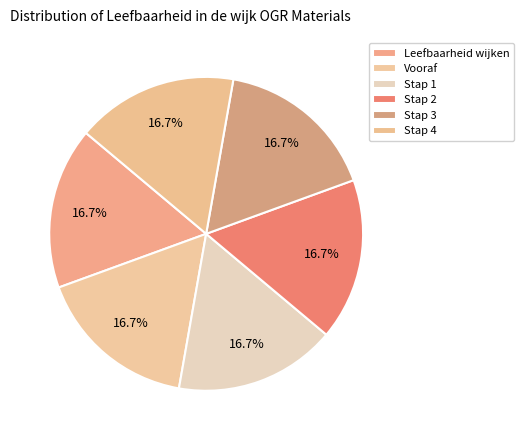

To the nearest percent, what portion does Stap 2 represent?

17%